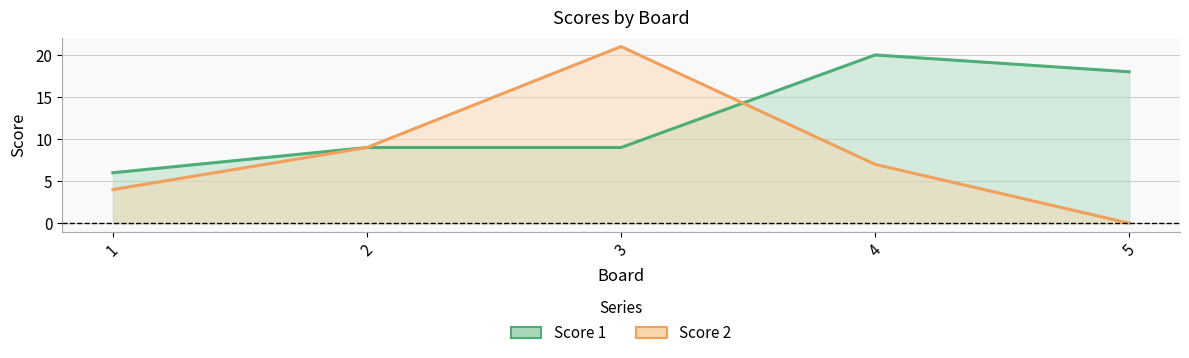

Is it true that Score 2 equals 7 at 4?

True